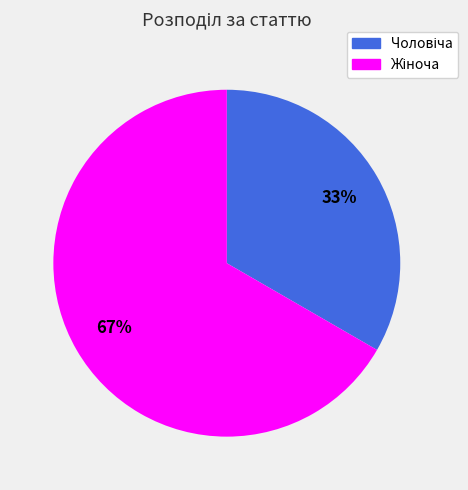

Does any single category account for the majority?

Yes